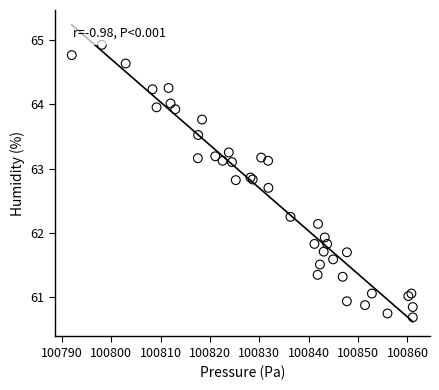

What Y value in the scatter plot is closest to 62?

61.9